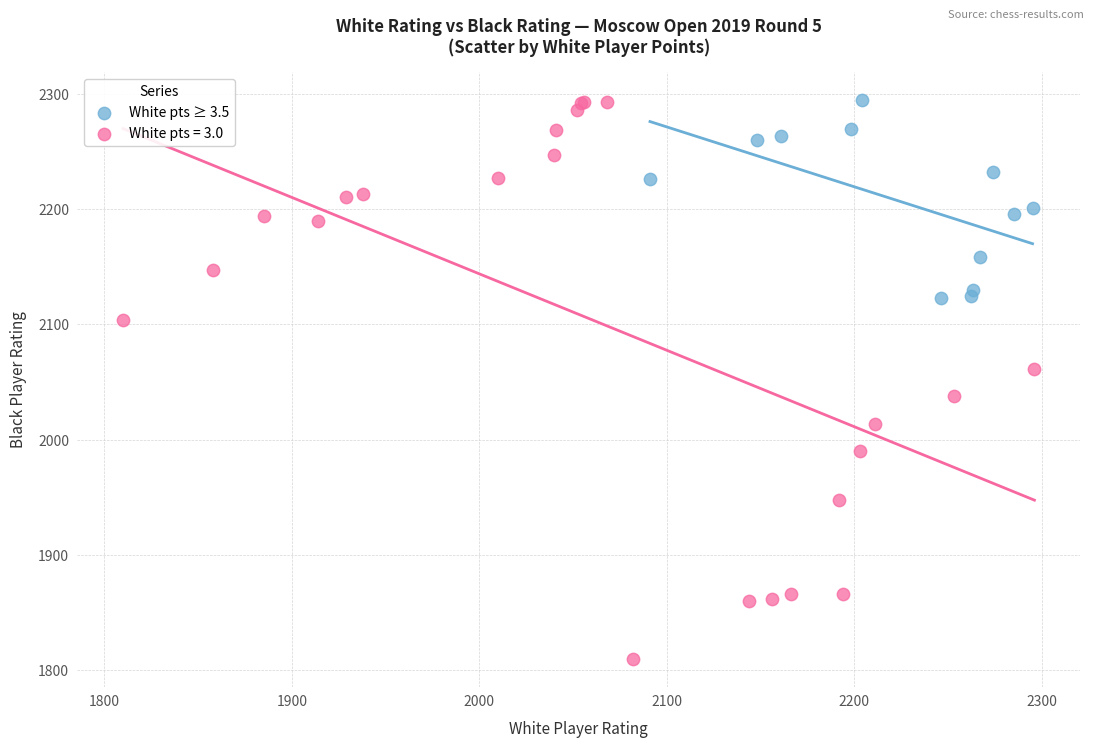

Which series contains the lowest Y value?

White pts = 3.0